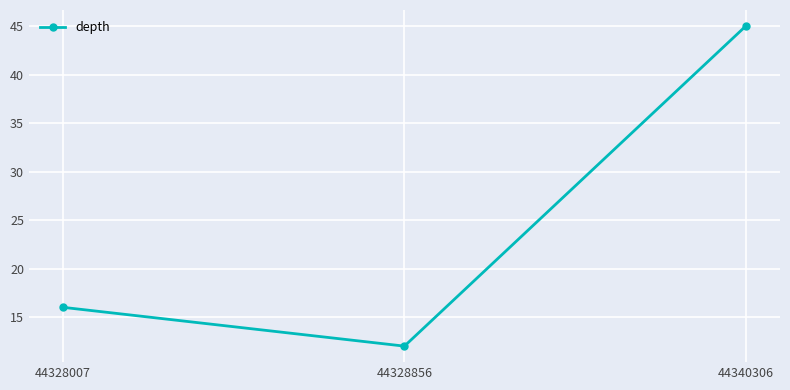

How many lines are shown in the chart?

1